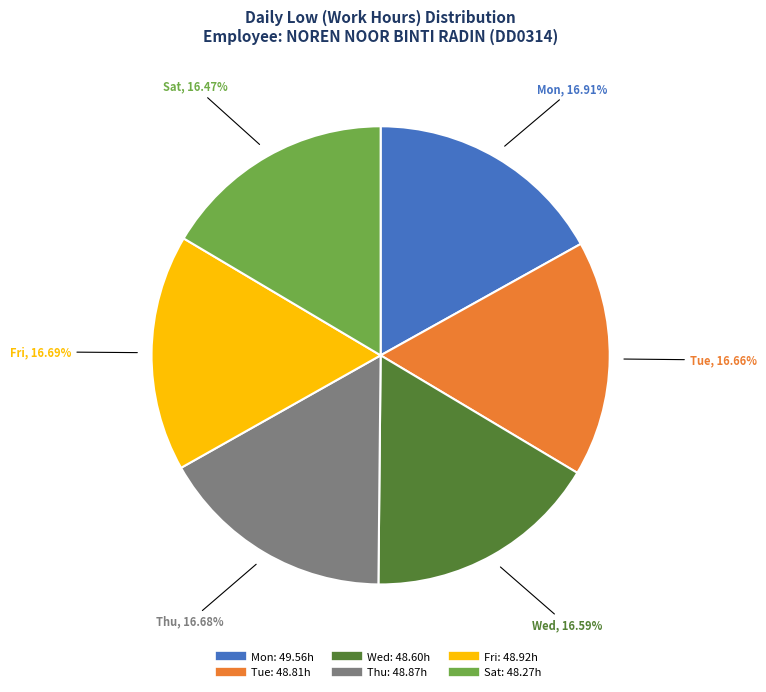

Is there any slice that represents more than half of the pie?

No